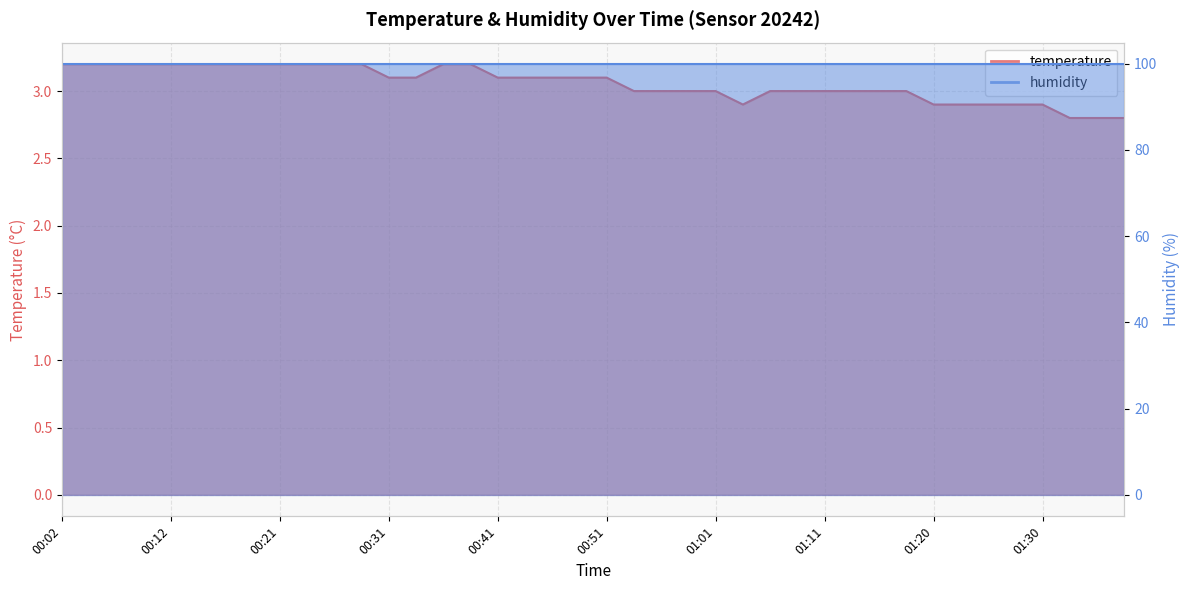

What is the ratio of the value at 00:17 to the value at 01:18?

1.1